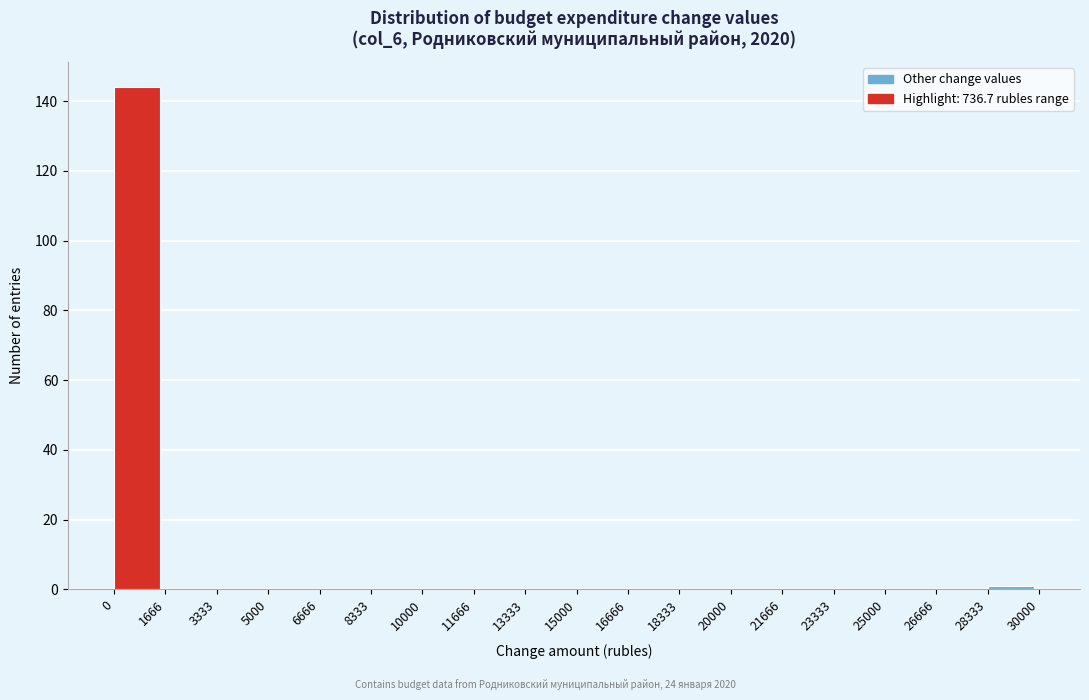

Reading left to right, transcribe this chart: for each bar, give the range it covers on the x-axis and its height. The values are not printed on the chart, so give them approximately, as read against the axis.

0 to 1666: 144
1666 to 3333: 0
3333 to 5000: 0
5000 to 6666: 0
6666 to 8333: 0
8333 to 10000: 0
10000 to 11666: 0
11666 to 13333: 0
13333 to 15000: 0
15000 to 16666: 0
16666 to 18333: 0
18333 to 20000: 0
20000 to 21666: 0
21666 to 23333: 0
23333 to 25000: 0
25000 to 26666: 0
26666 to 28333: 0
28333 to 30000: under 2